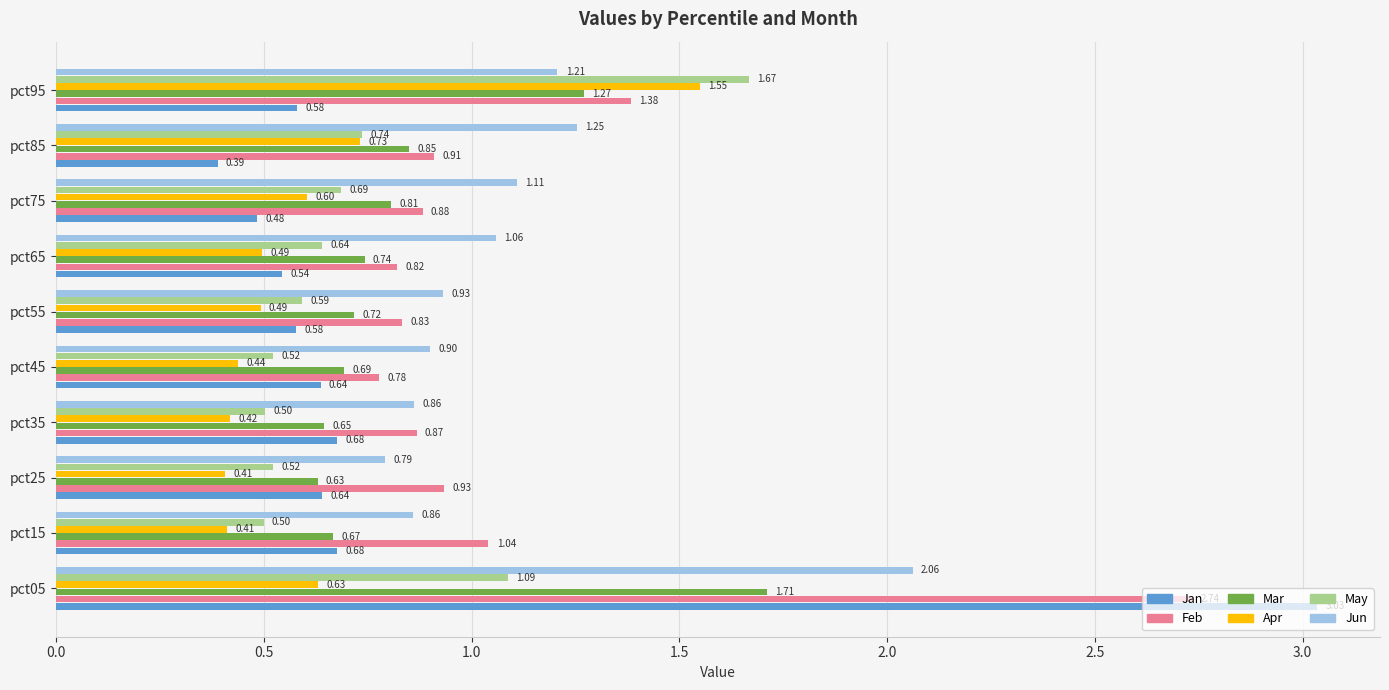

Count the number of categories in the chart.

10